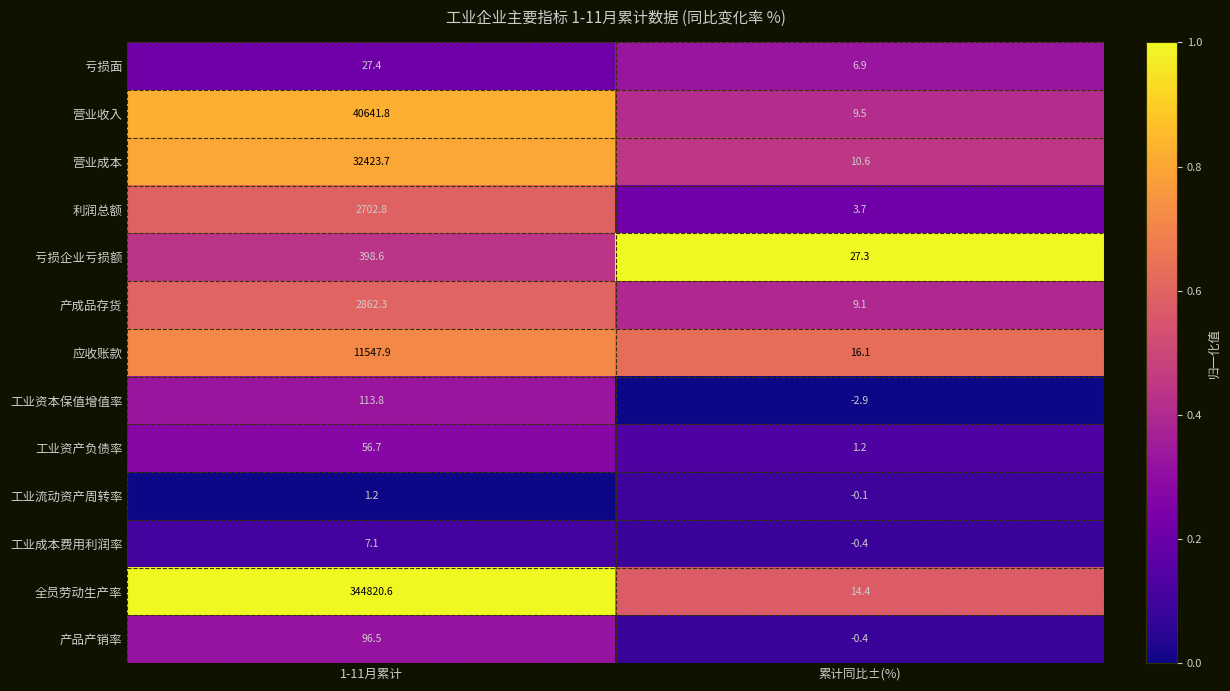

What is the minimum value for 产品产销率?

-0.4